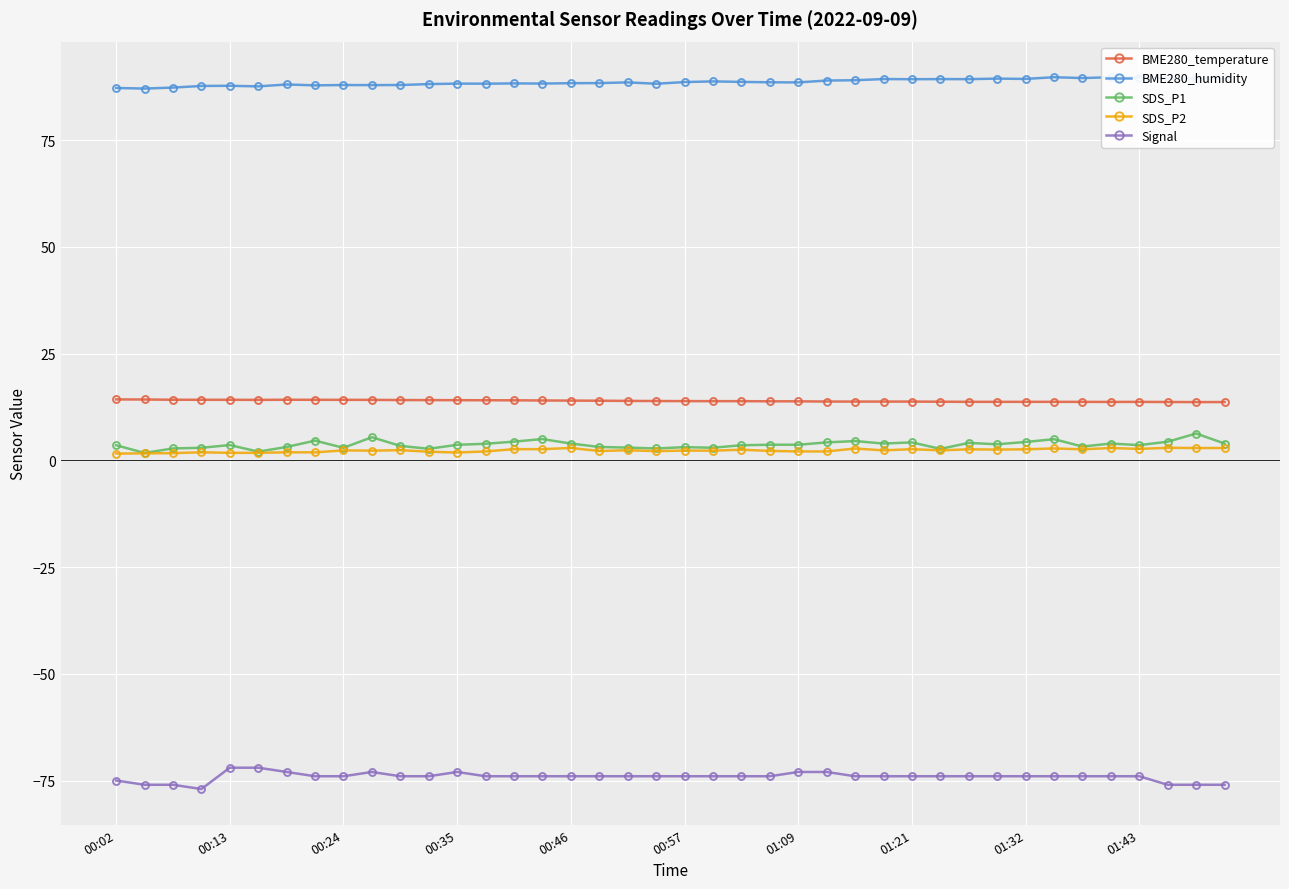

How many series are shown in this chart?

5